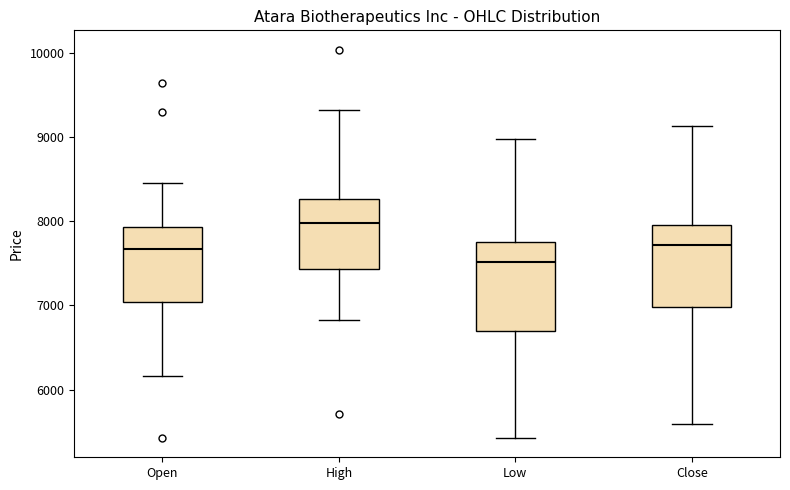

Reading left to right, transcribe this box plot: for each box, give where its median line is, the range the box spans, and where its two whiskers end, as read against the y-axis. The values are not printed on the chart, so give them approximately, as read against the axis.

Open: median 7700, box 7000 to 7900, whiskers 6200 to 8500
High: median 8000, box 7400 to 8300, whiskers 6800 to 9300
Low: median 7500, box 6700 to 7700, whiskers 5400 to 9000
Close: median 7700, box 7000 to 7900, whiskers 5600 to 9100